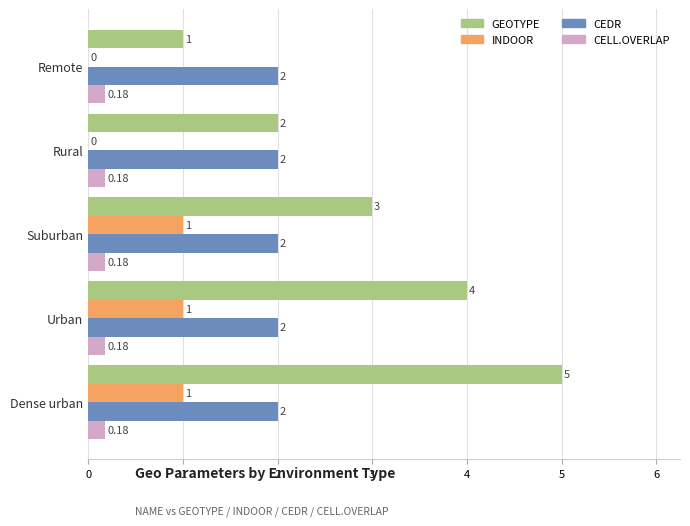

Which label corresponds to the largest value in the chart?

Dense urban